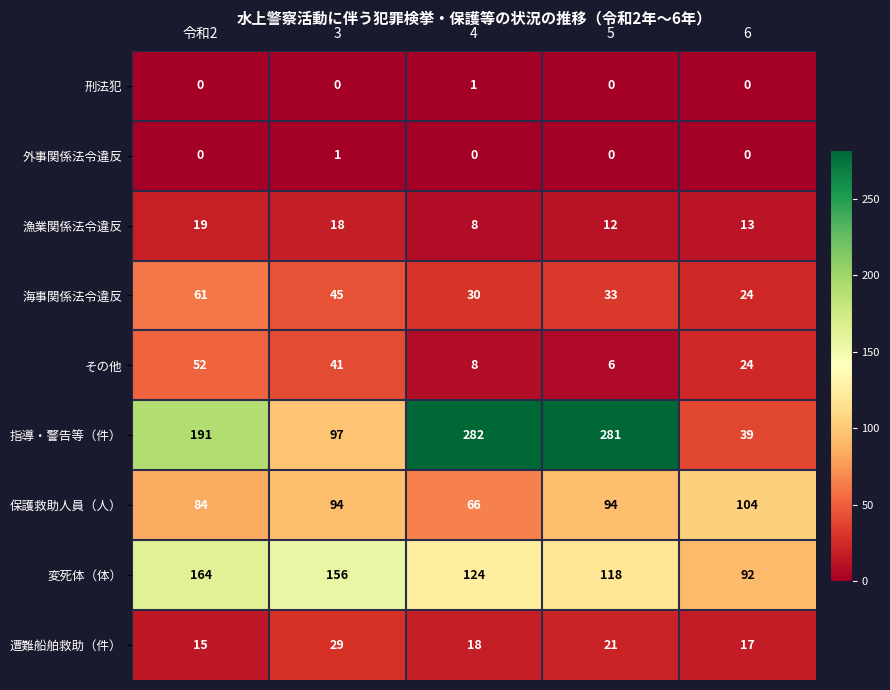

Between 令和2 and 6, which series saw the biggest shift?

指導・警告等（件）